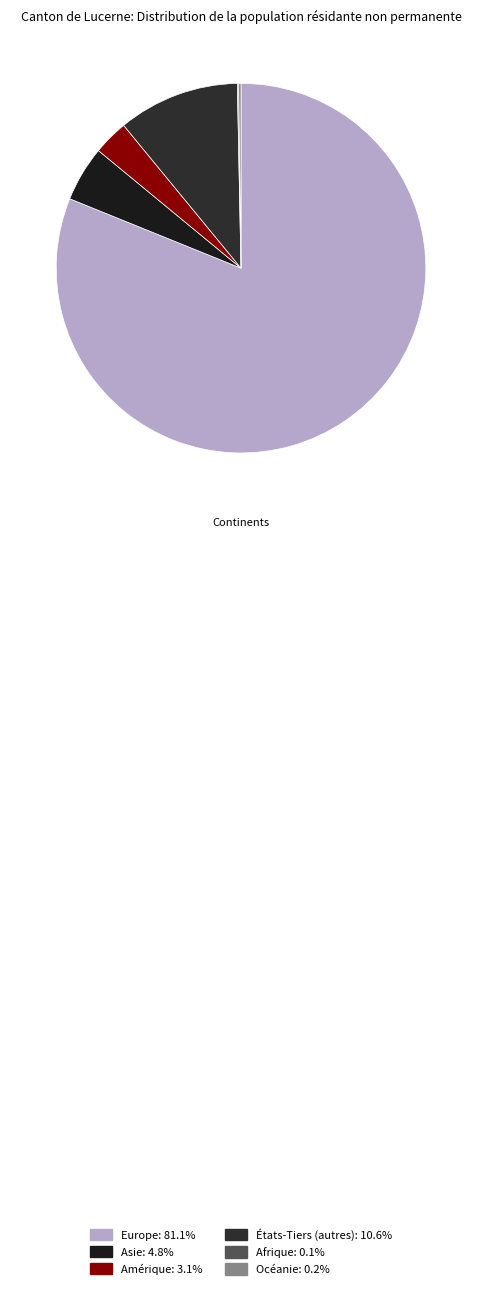

Which slice is the largest?

Europe